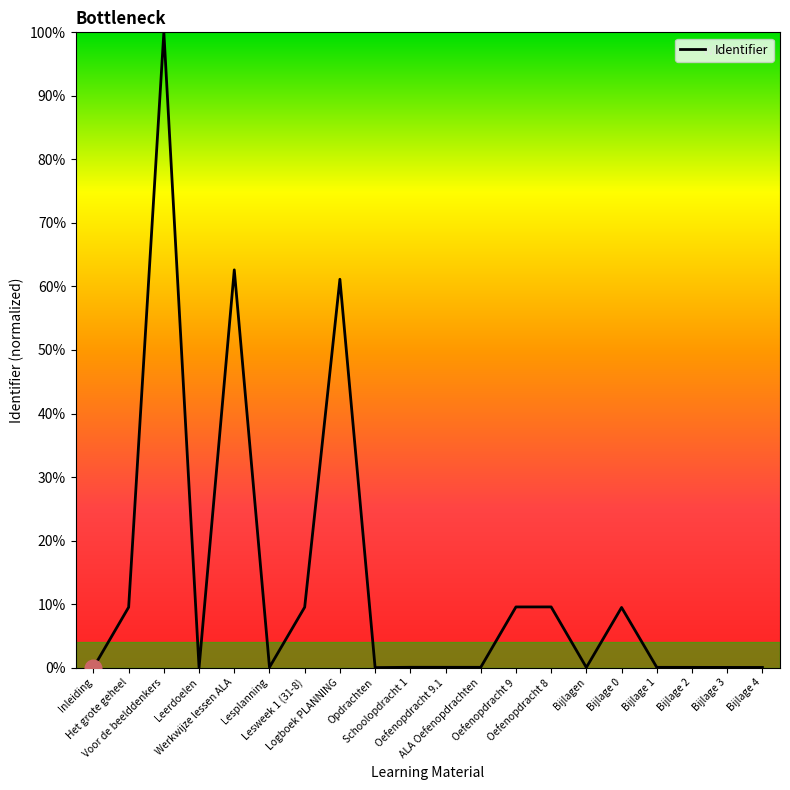

What is the maximum value shown in the chart?

100.0